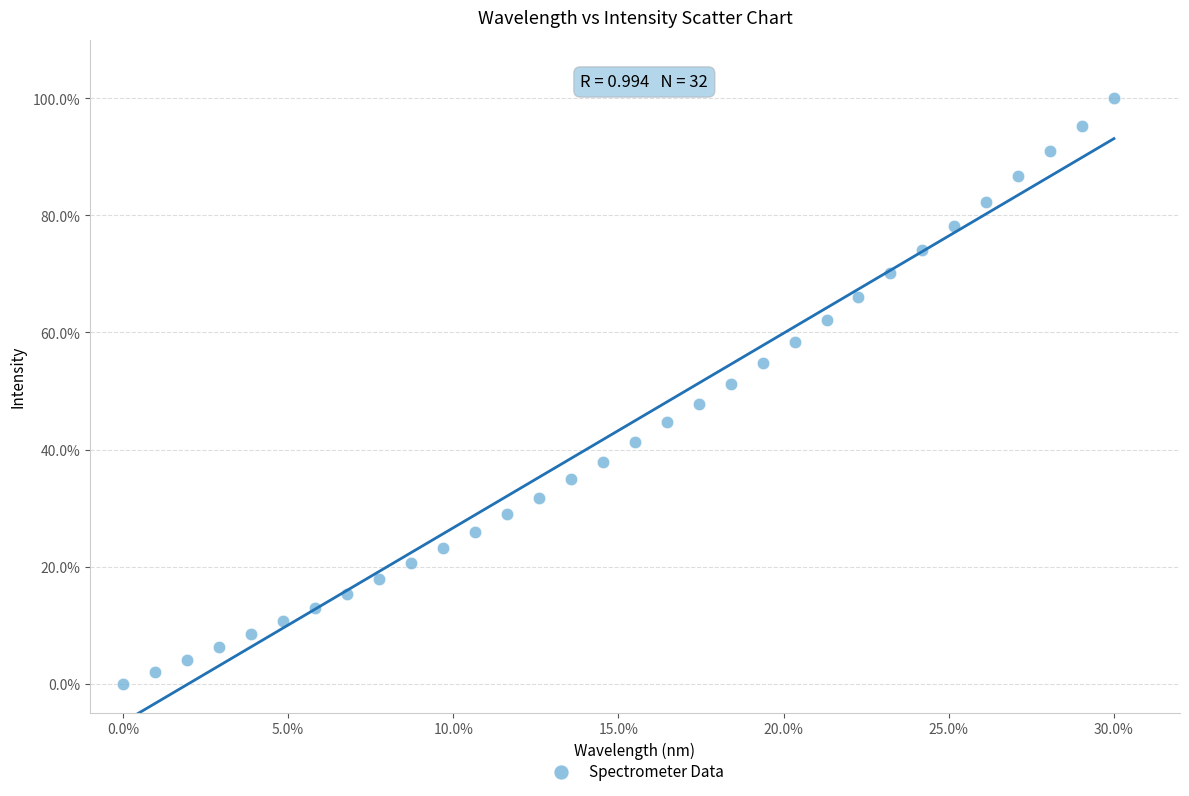

What is the range of X values (max minus min)?

30.0